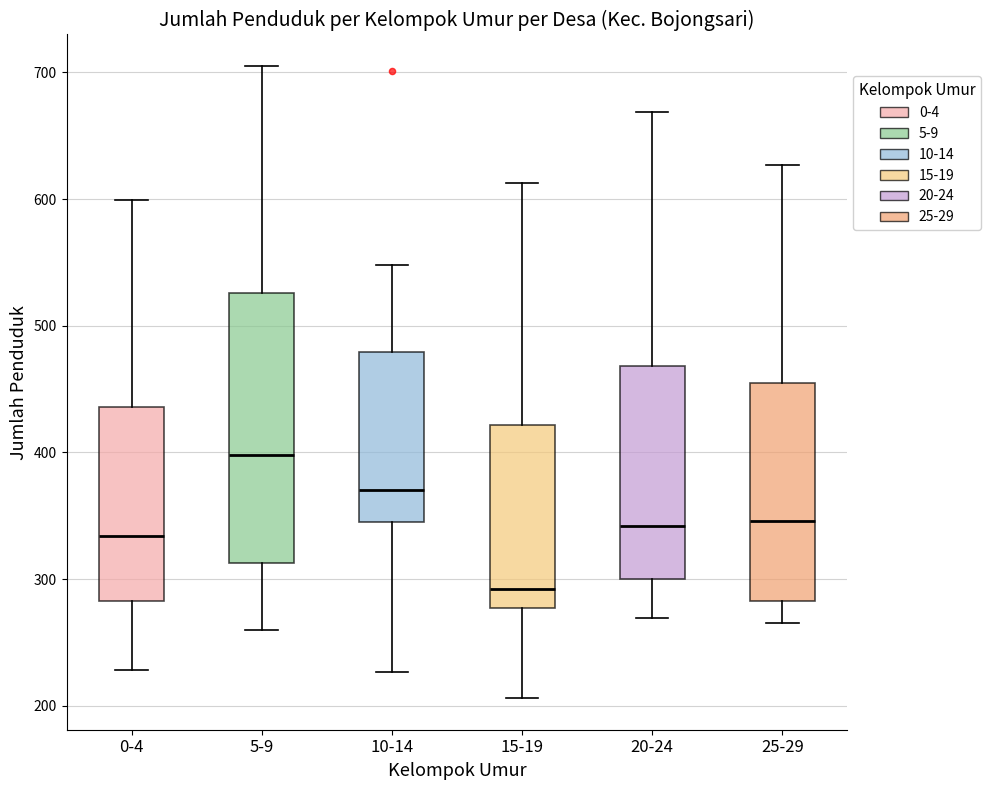

Which box's median line is the highest?

5-9